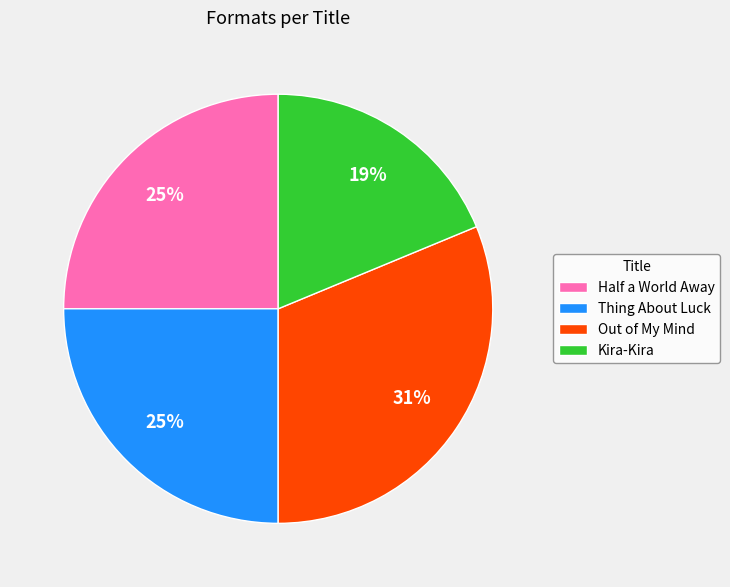

How many segments does this pie chart have?

4